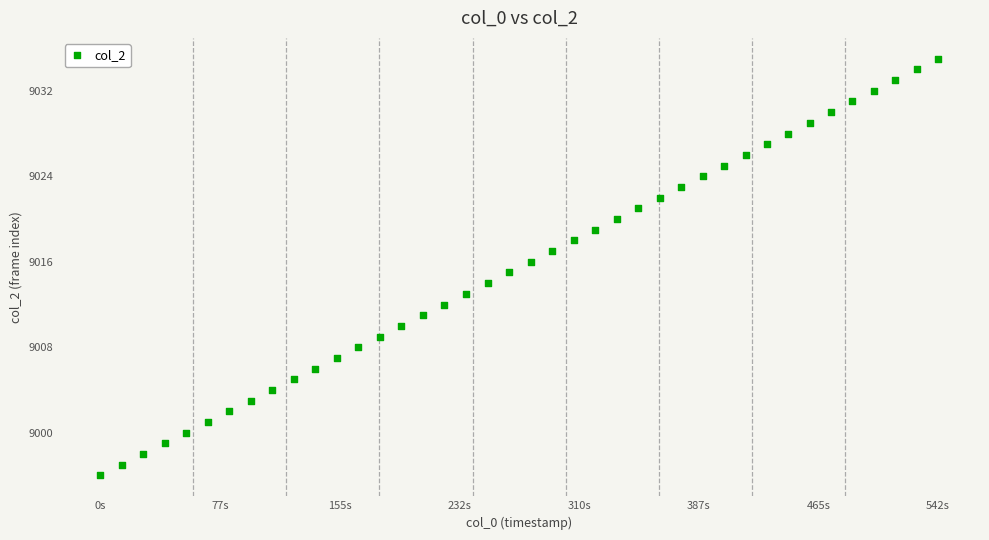

What is the range of Y values (max minus min)?

39